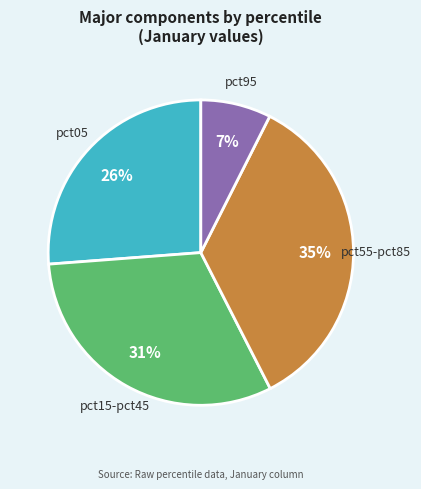

Which category has the smallest portion of the pie?

pct95